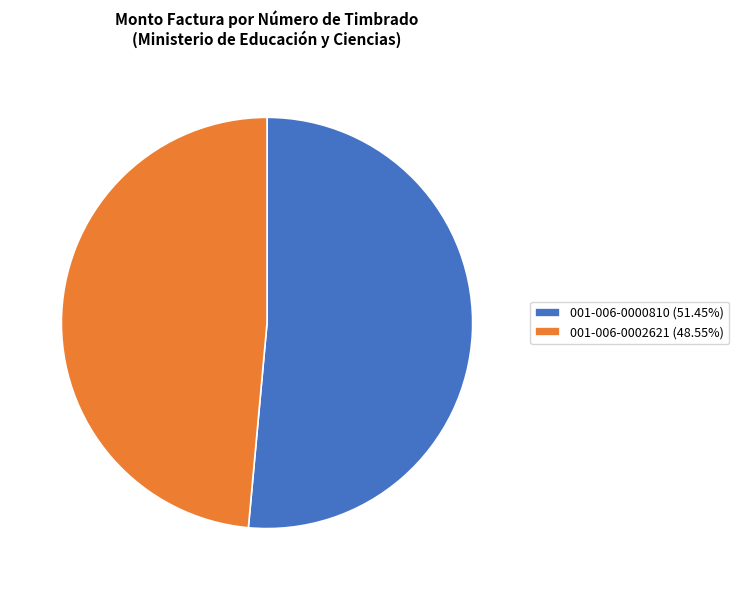

Combined, do 001-006-0002621 (48.55%) and 001-006-0000810 (51.45%) account for over 50%?

Yes